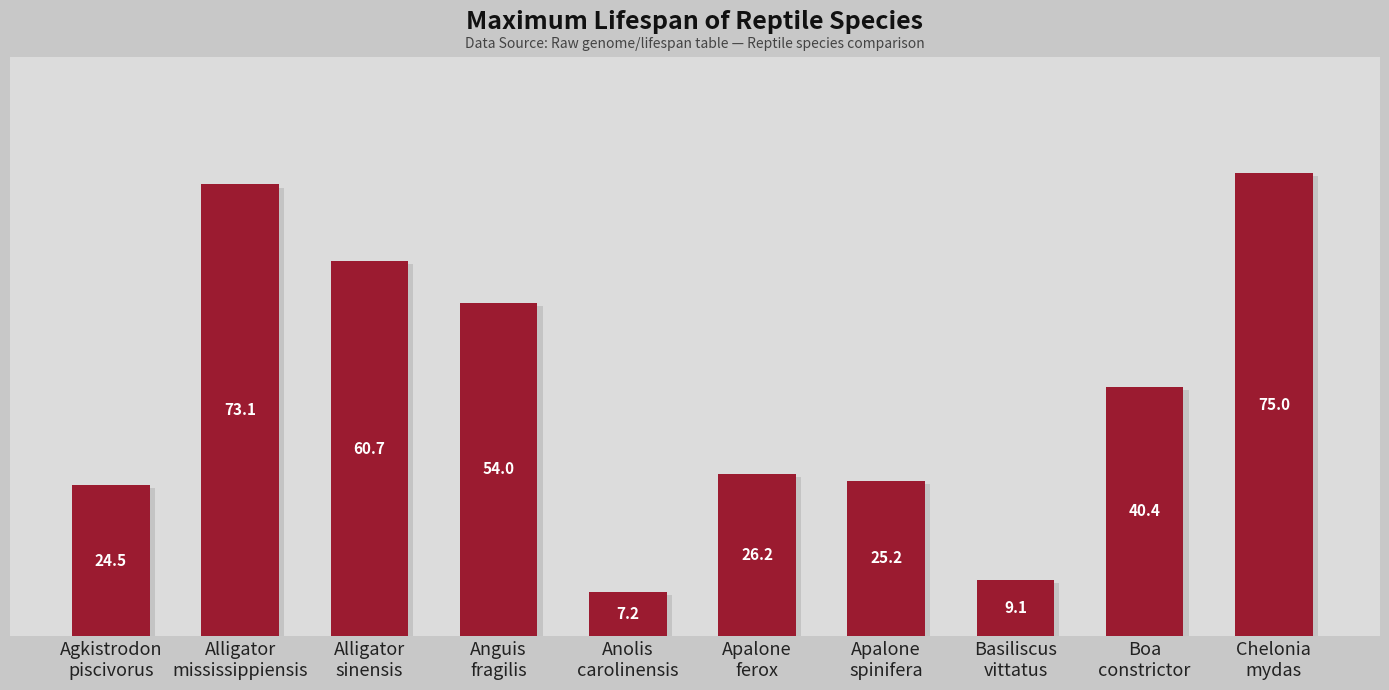

Approximately how many times larger is the value at Apalone
ferox compared to Chelonia
mydas?

0.3